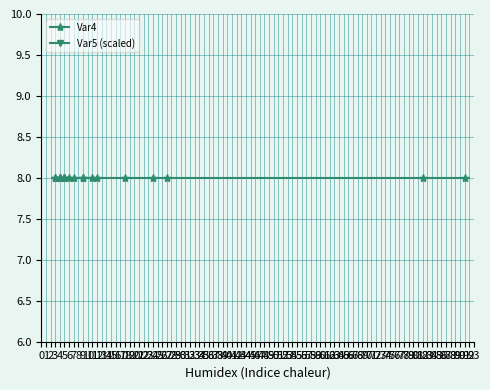

Which series has the largest range (max minus min)?

Var4